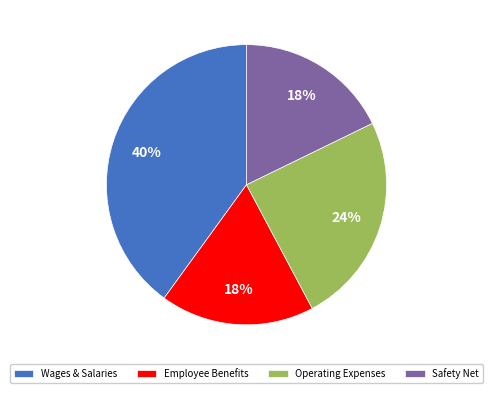

Which has a higher value, Employee Benefits or Wages & Salaries?

Wages & Salaries